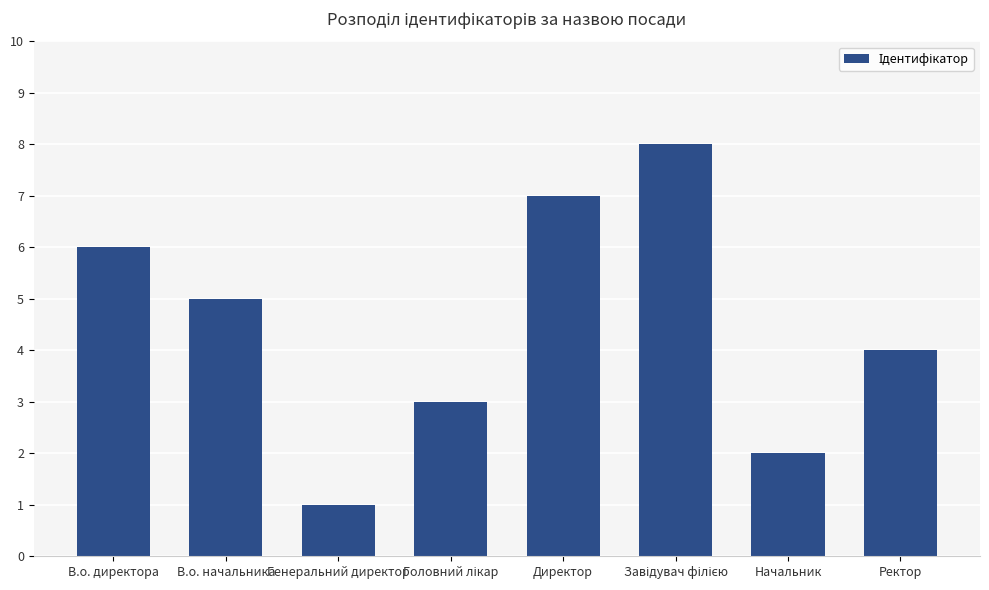

What is the sum of all values?

36